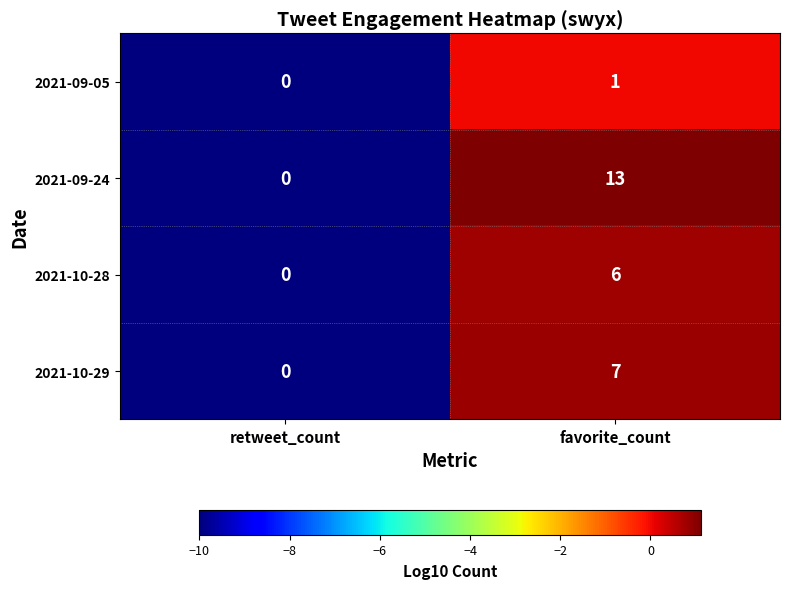

Reading left to right, what are all the values shown in this chart?

2021-09-05: 0	1
2021-09-24: 0	13
2021-10-28: 0	6
2021-10-29: 0	7